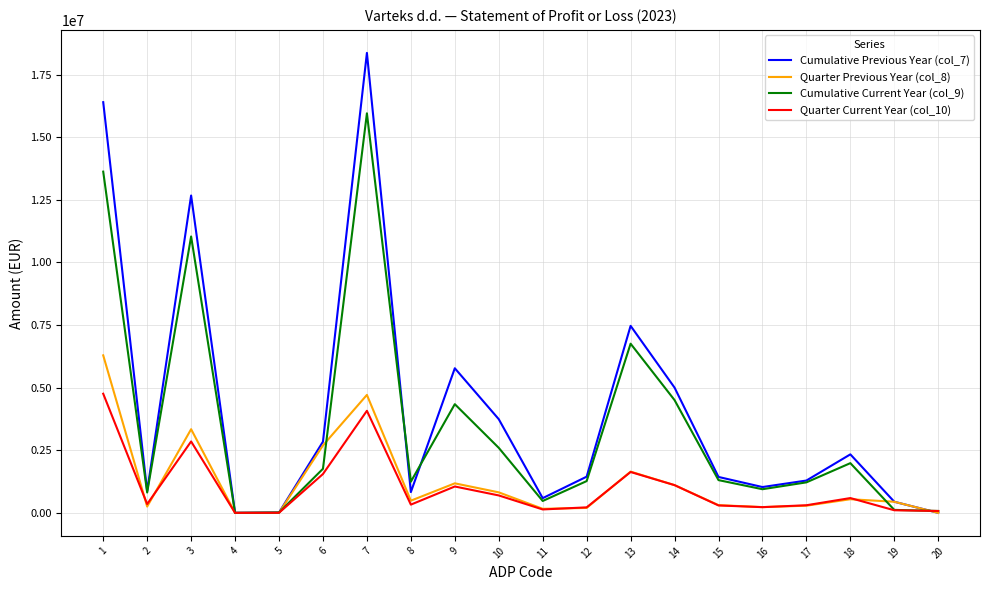

How many lines are shown in the chart?

4